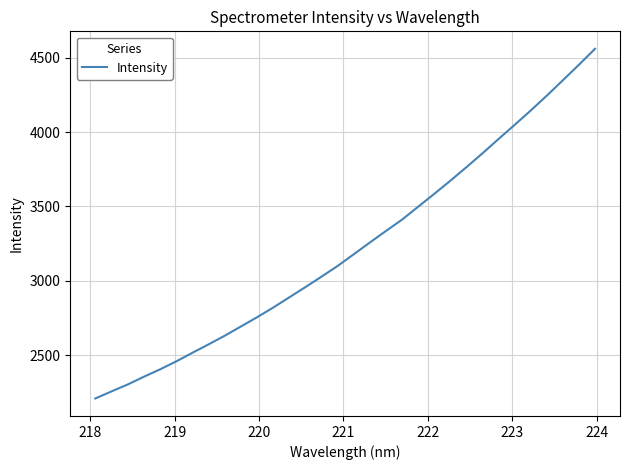

What is the minimum value shown in the chart?

2208.7